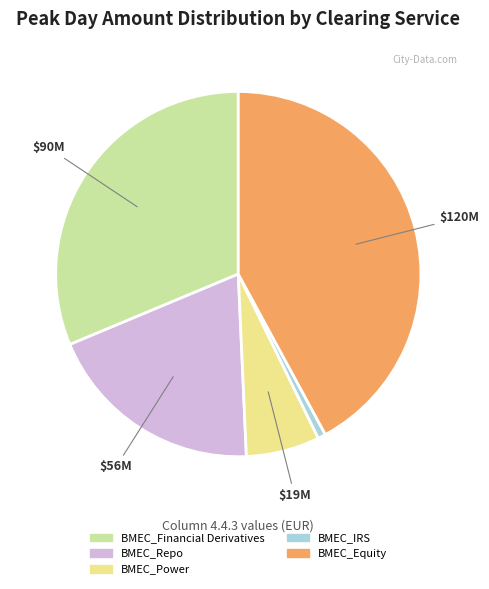

How many slices are in this pie chart?

5